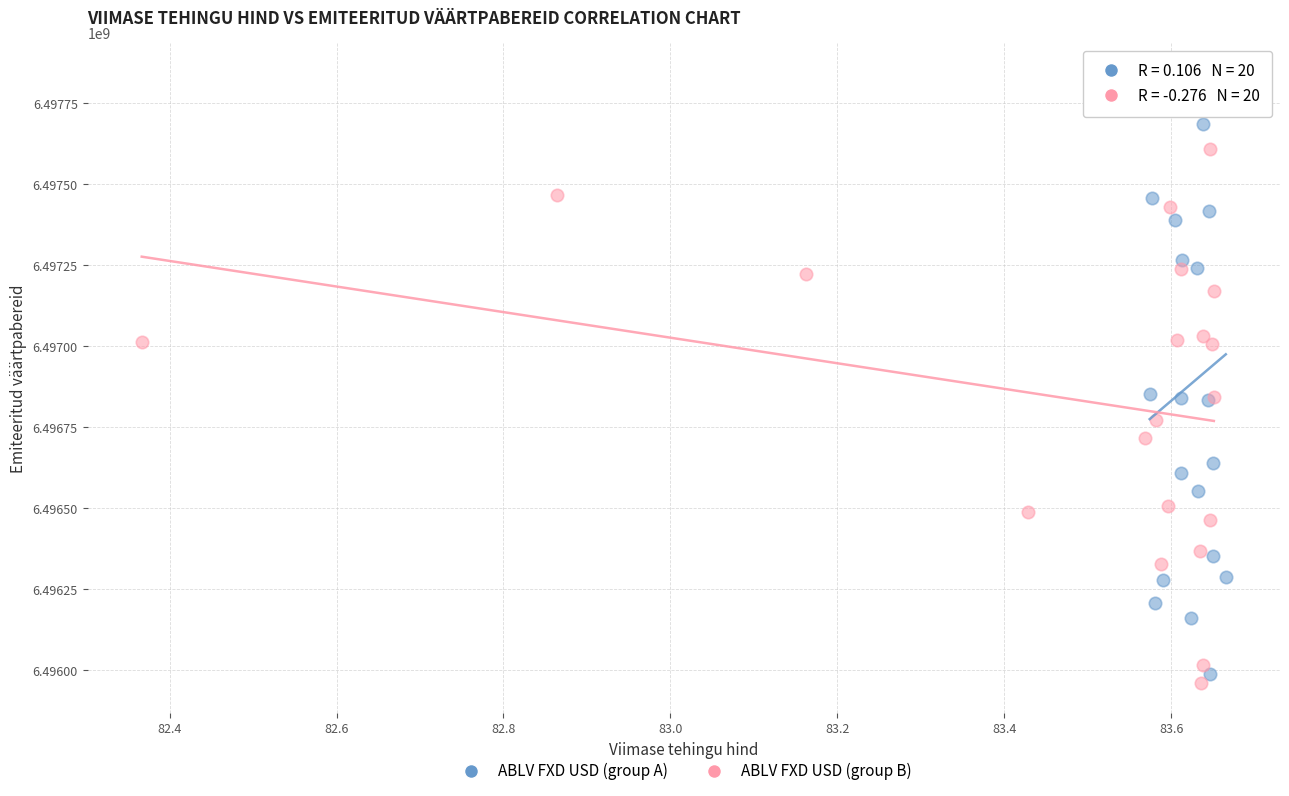

What are all the series names shown in the legend?

ABLV FXD USD (group A), ABLV FXD USD (group B)